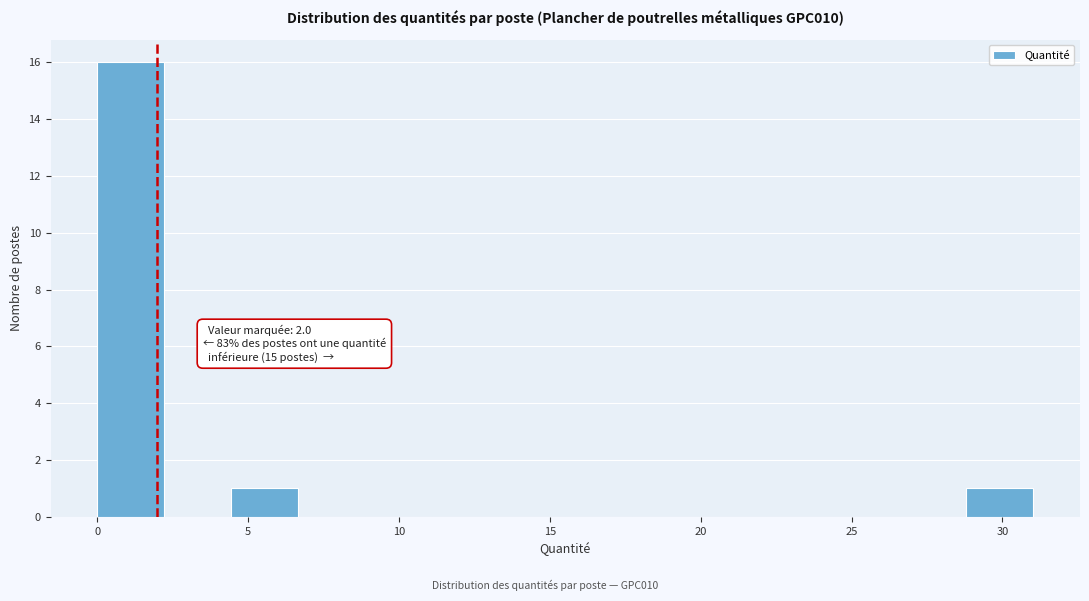

Over which range of the x-axis is the bar tallest?

0.0 to 2.0